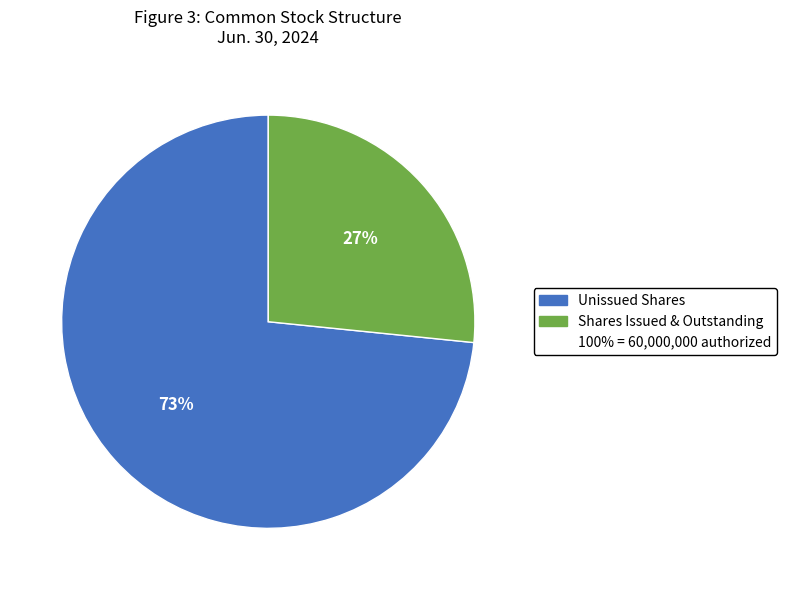

To the nearest percent, what is the average slice percentage?

50%